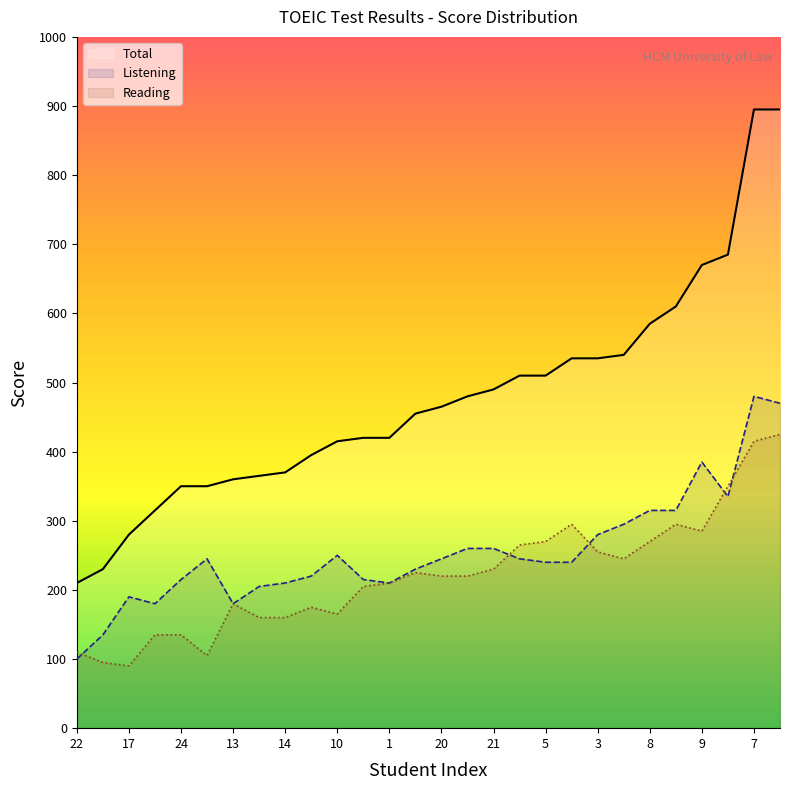

Does the chart display data point markers on the line(s)?

No